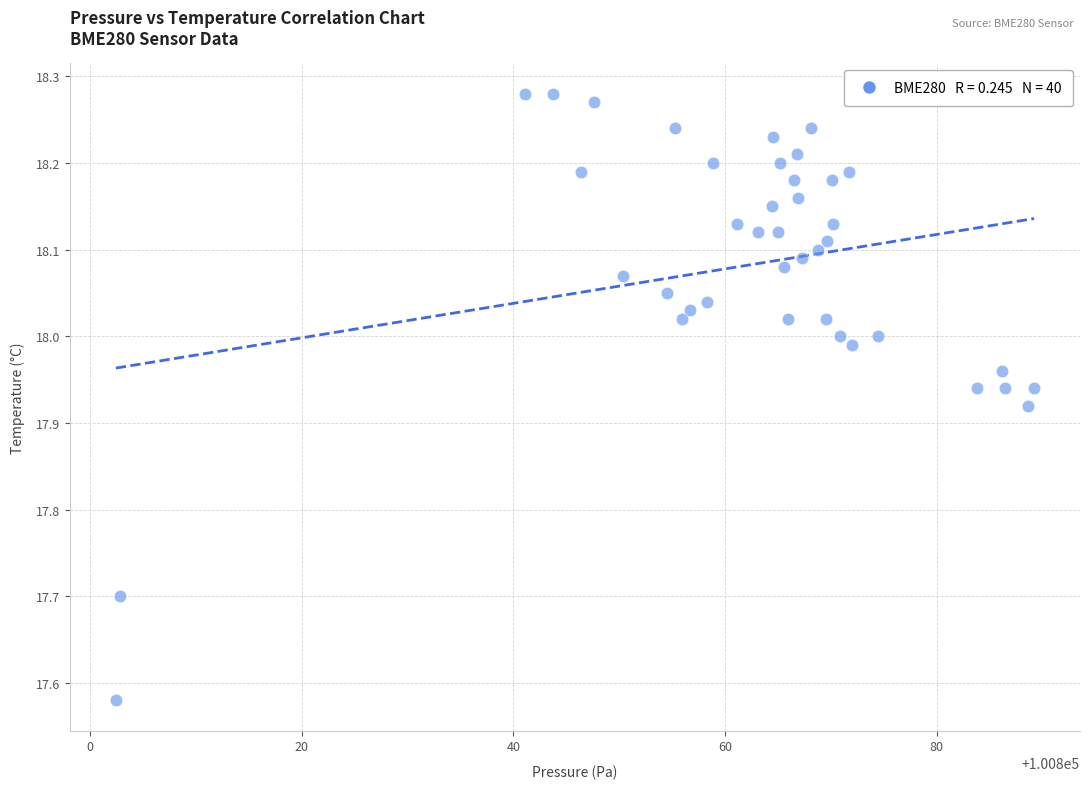

What is the range of Y values (max minus min)?

0.7